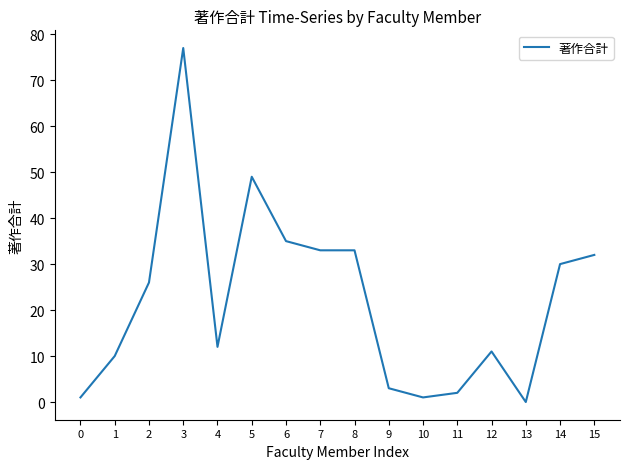

At which category does the data reach its first local valley?

4